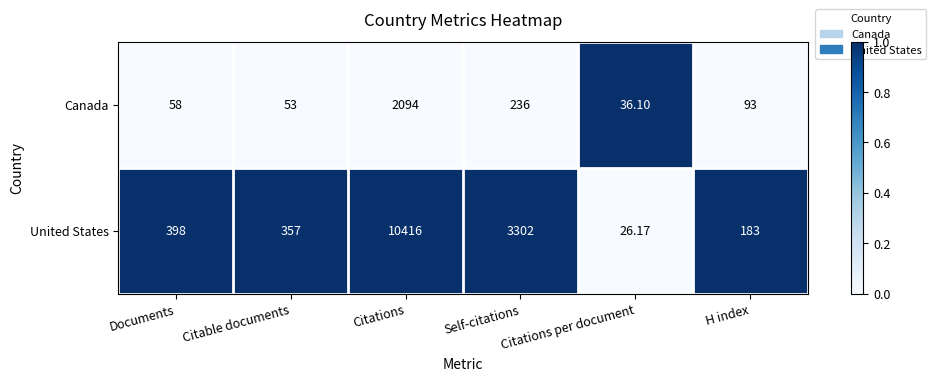

At which category does the chart reach its minimum across all series?

Citations per document